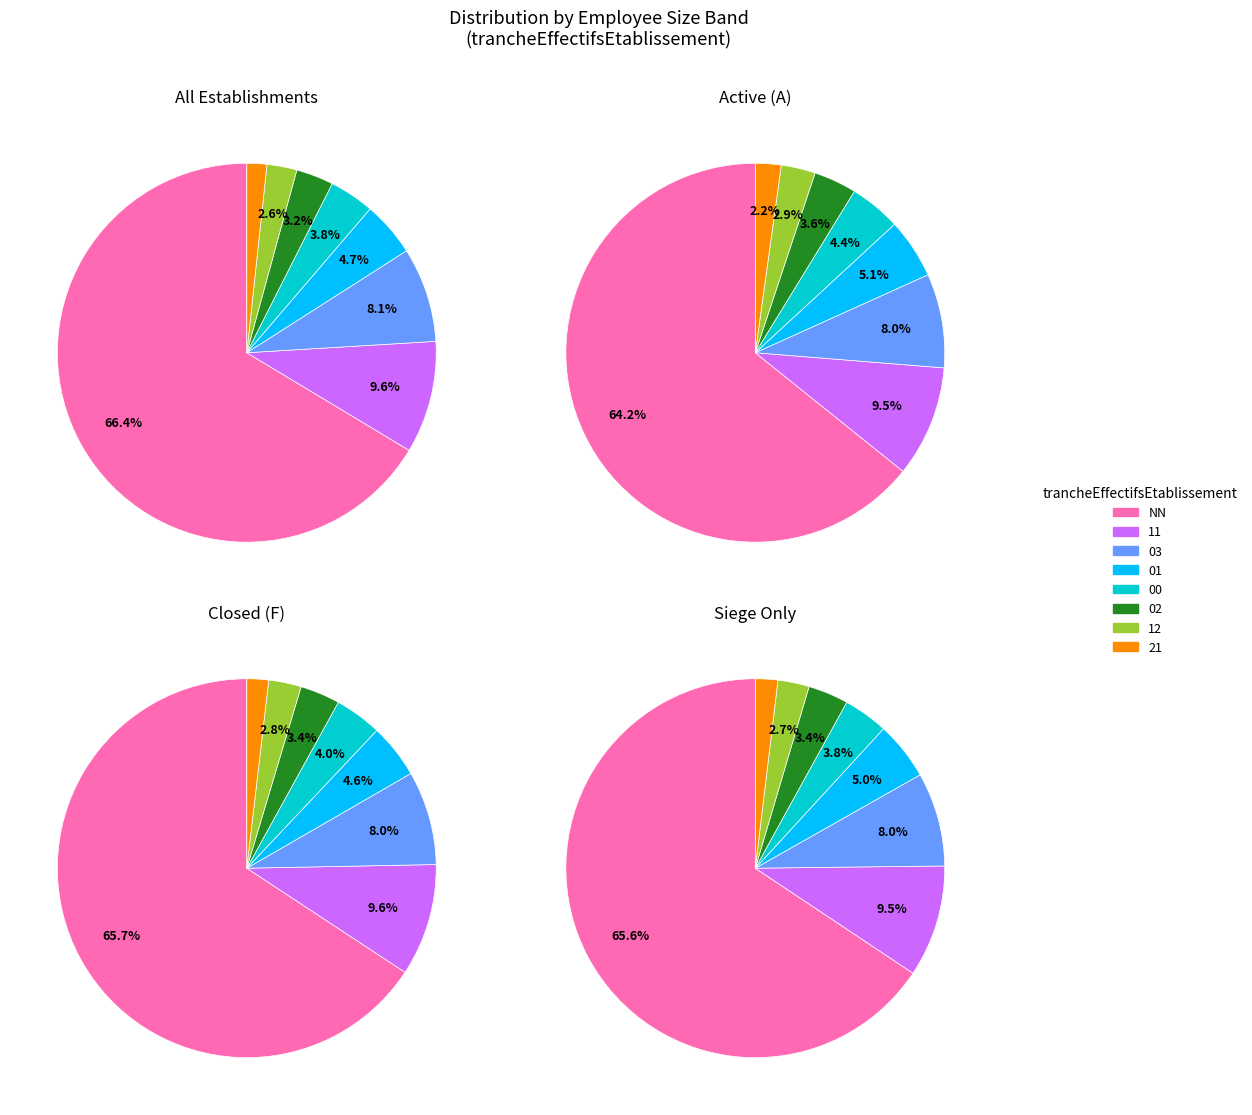

How many segments does this pie chart have?

8